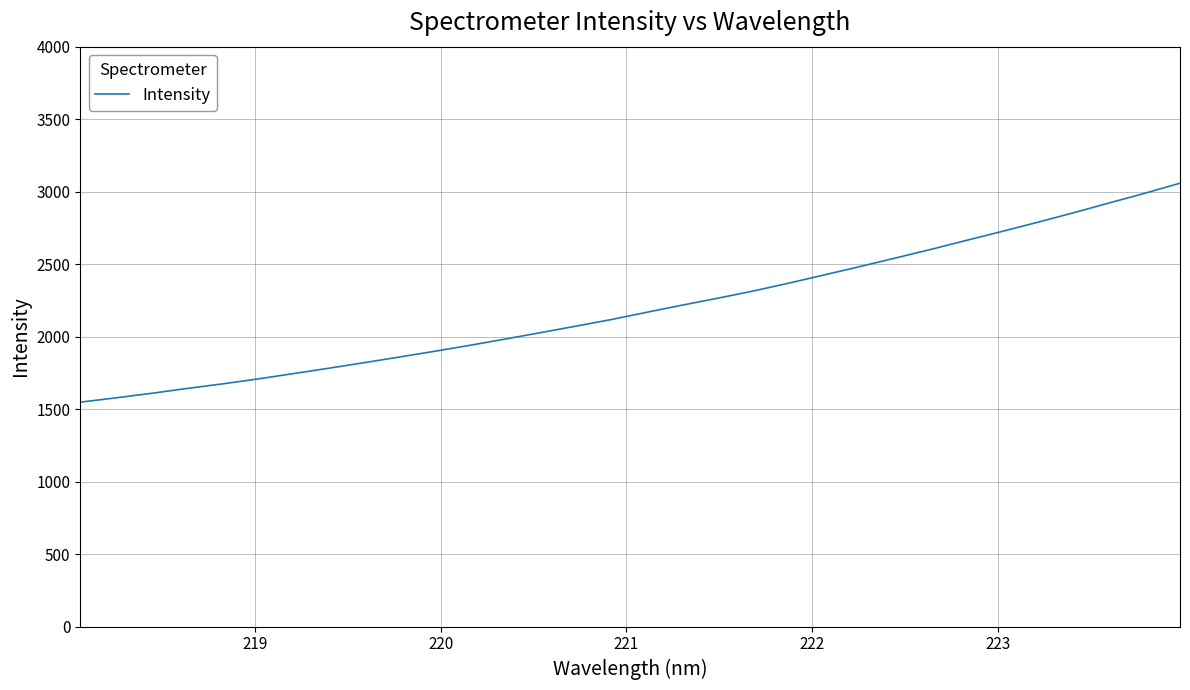

What is the maximum value shown in the chart?

3058.3